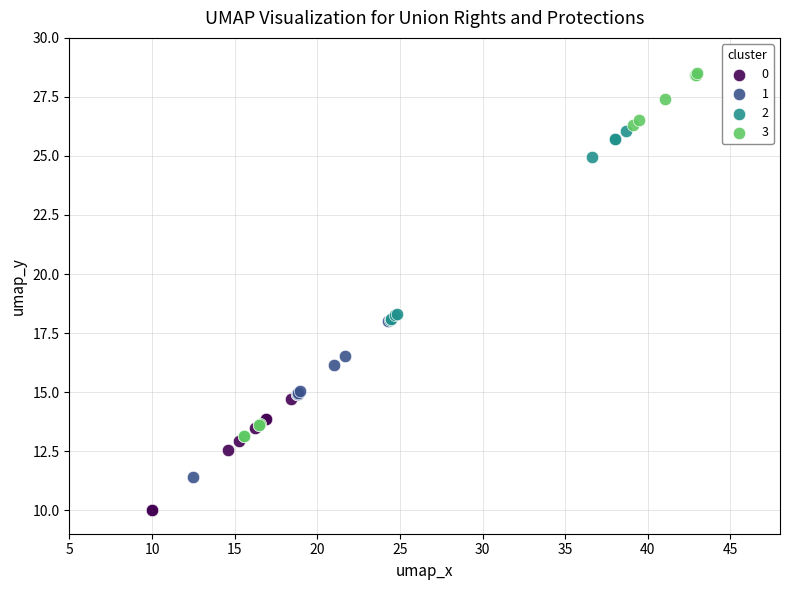

Which series has the largest Y range (max minus min)?

3